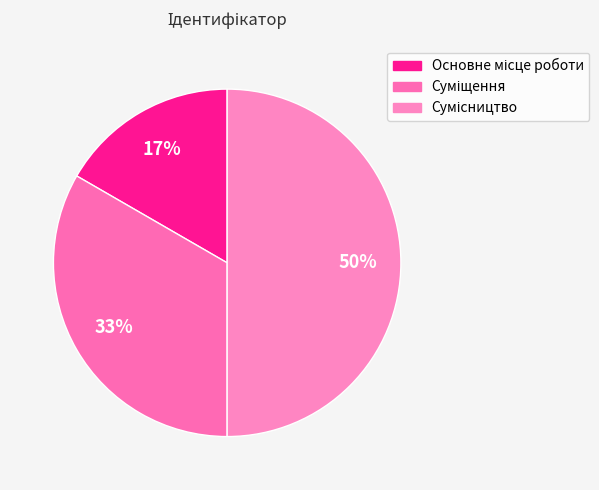

How many slices are in this pie chart?

3